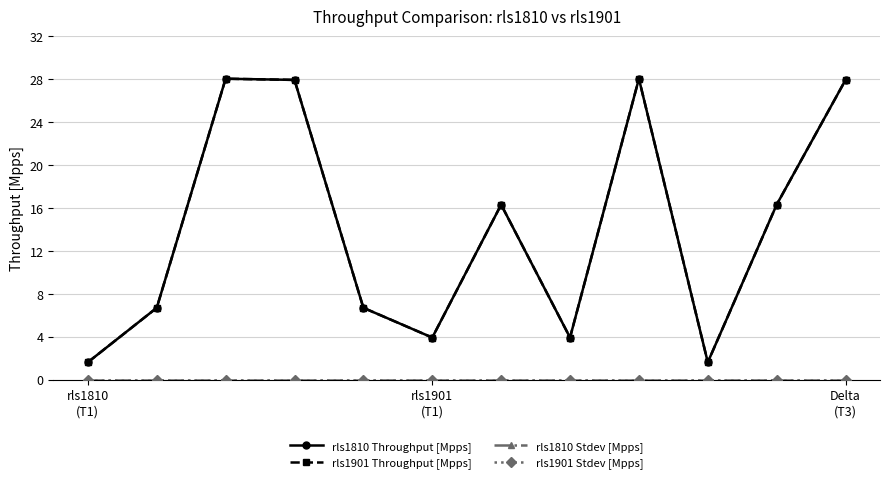

True or false: rls1901 Throughput [Mpps] and rls1901 Stdev [Mpps] intersect in this chart.

False